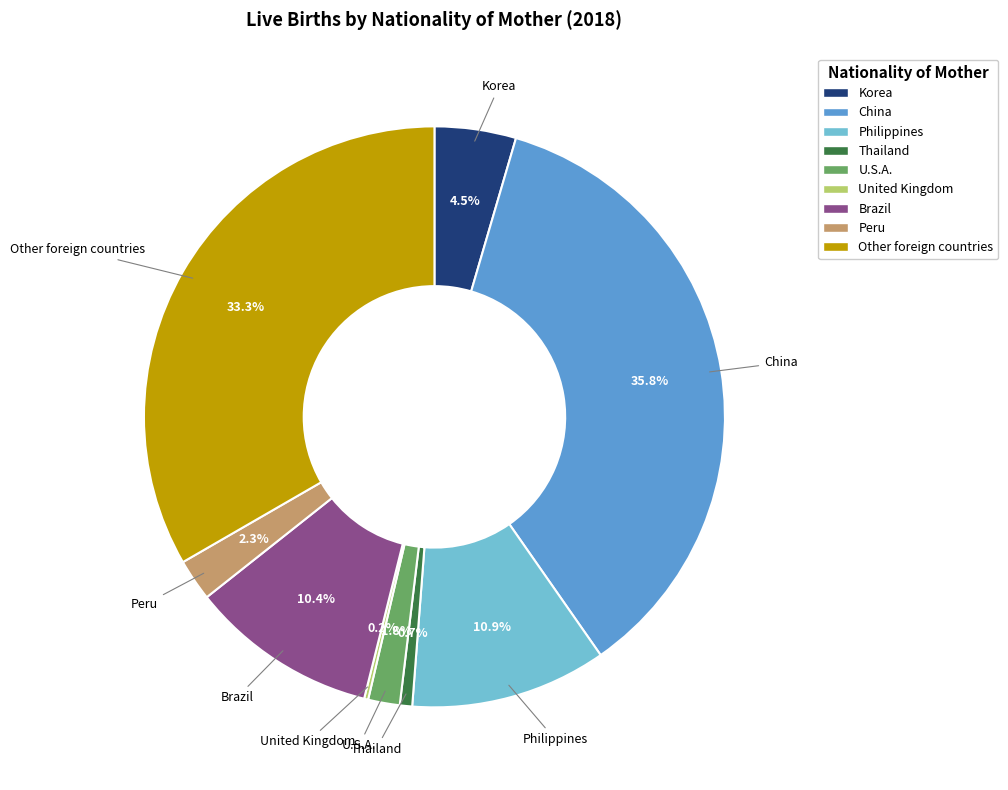

Is the sum of Peru and China greater than half?

No